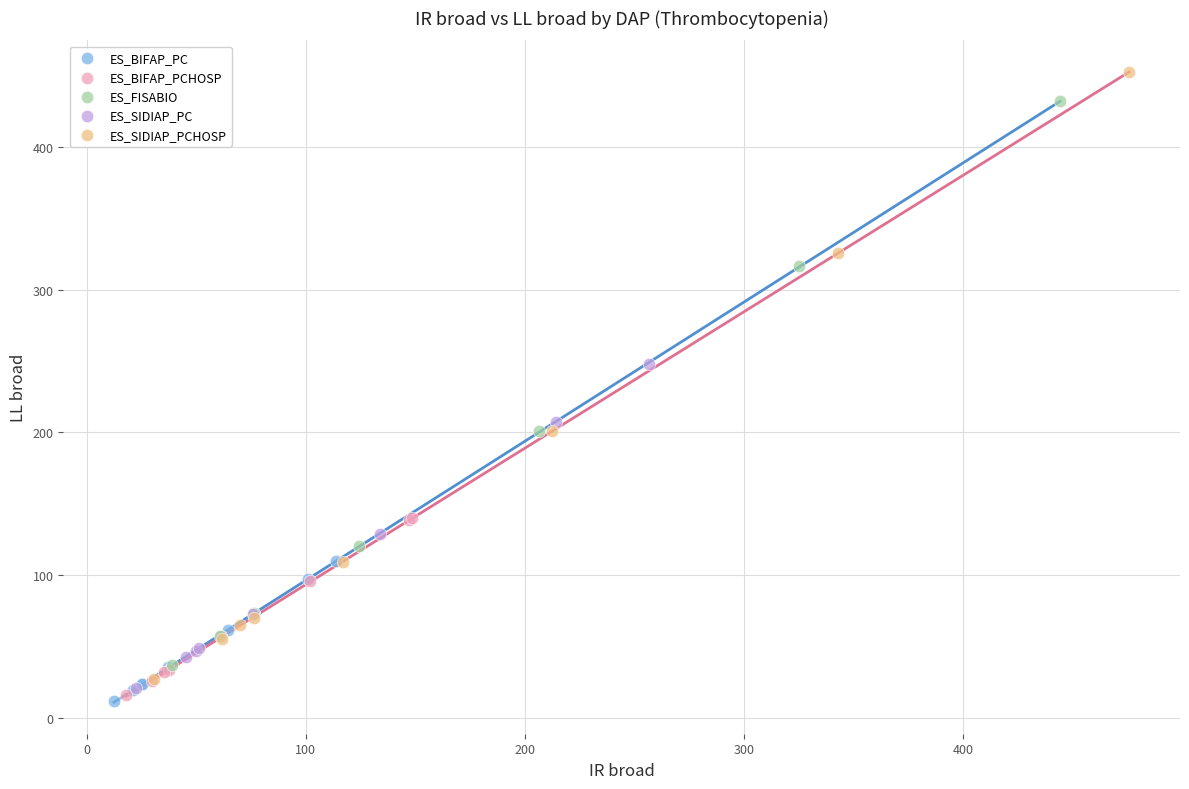

Which series reaches the maximum Y coordinate?

ES_SIDIAP_PCHOSP